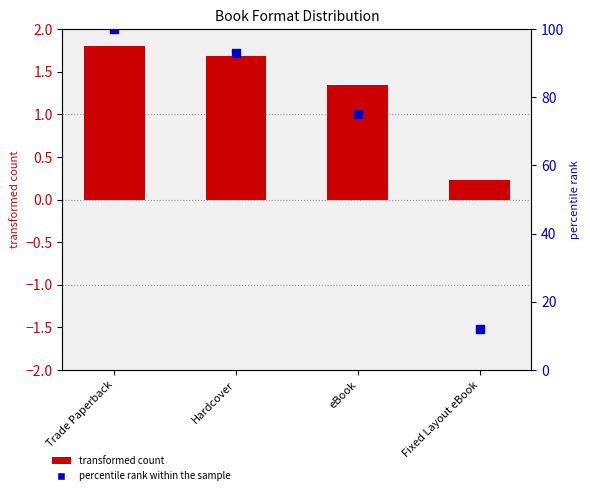

What are all the series names shown in the legend?

transformed count, percentile rank within the sample